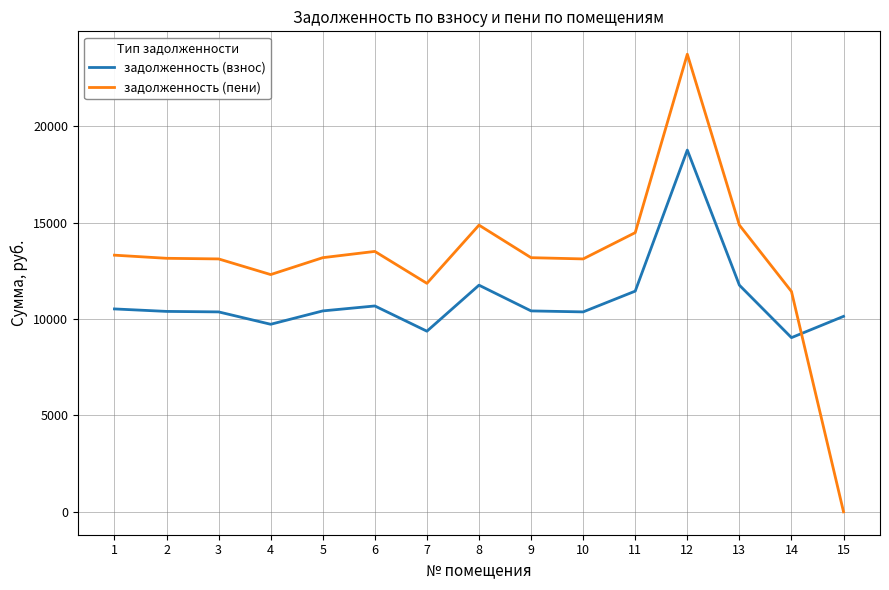

List the series in order of their peak value, lowest first.

задолженность (взнос), задолженность (пени)